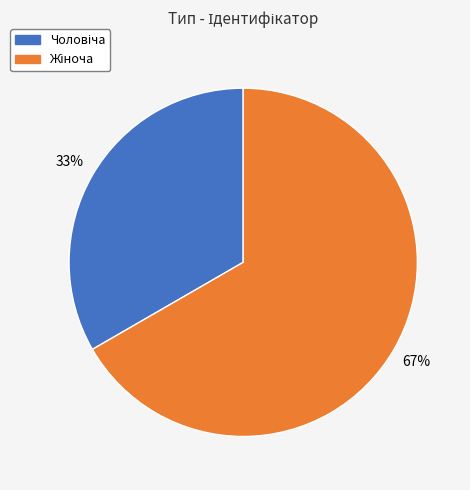

Is there any slice that represents more than half of the pie?

Yes